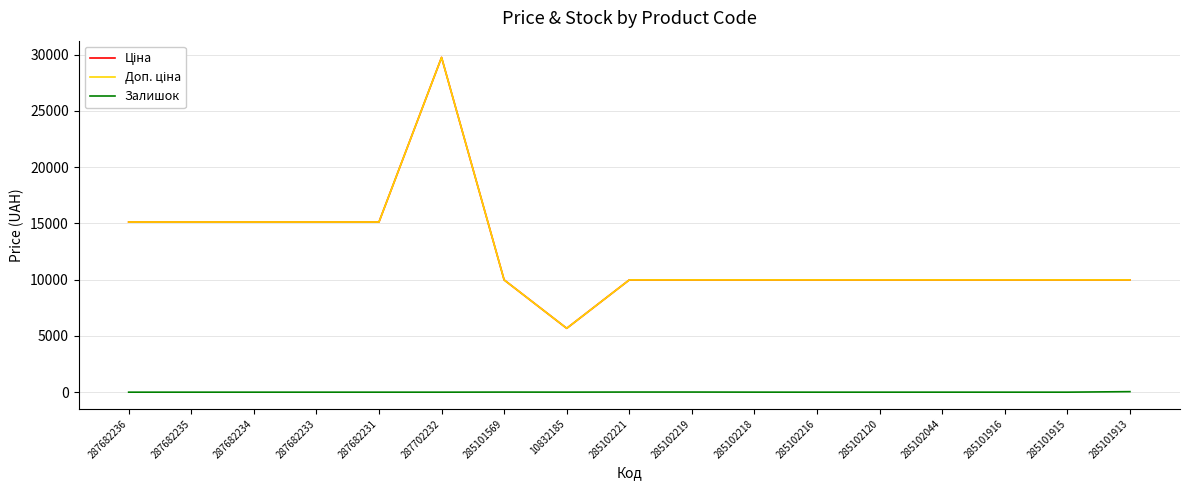

What is the difference between the second highest and second lowest values in the Доп. ціна series?

5145.0